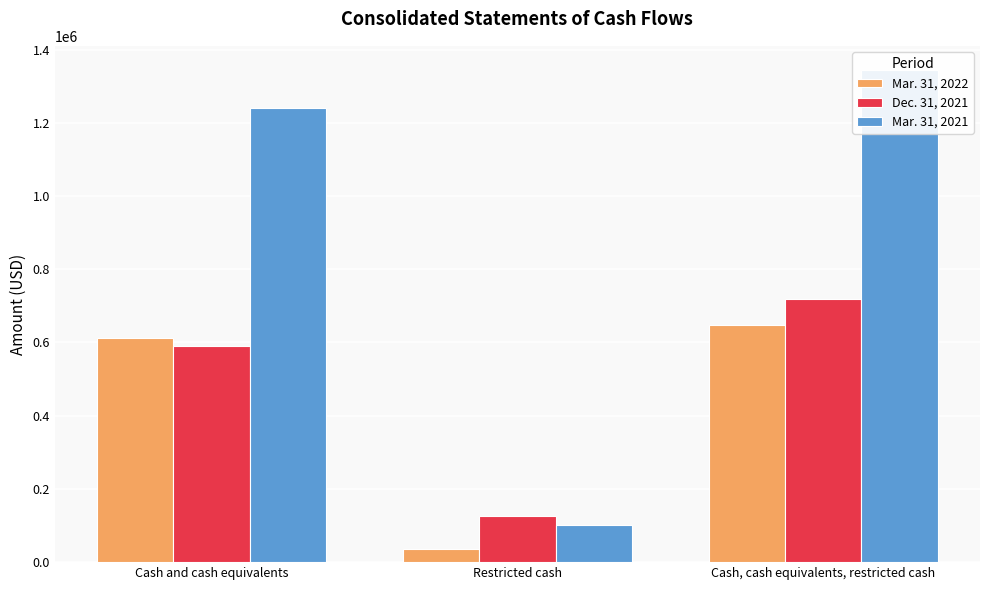

The Mar. 31, 2022 series shows 36047 at Restricted cash. True or false?

True